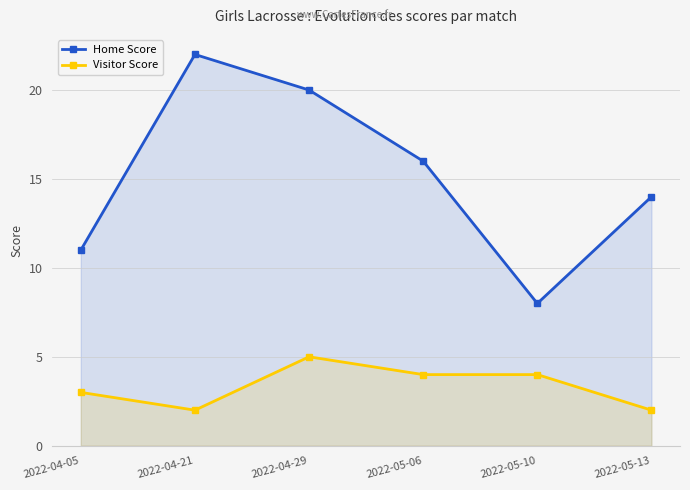

List the series in order of their peak value, highest first.

Home Score, Visitor Score